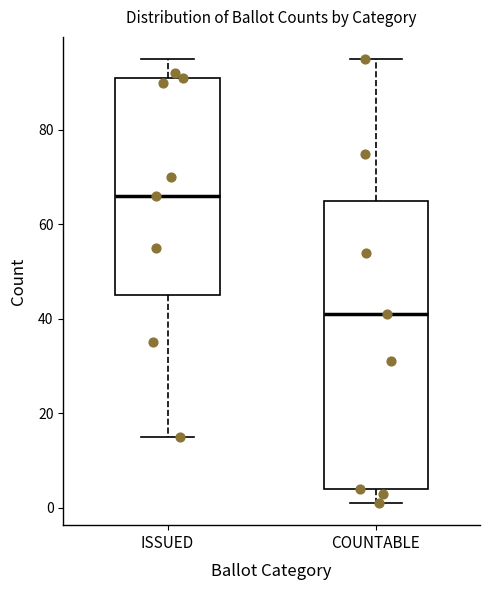

Reading left to right, read every box against the y-axis: the position of its median line, the range the box covers, and the ends of its whiskers. The values are not printed on the chart, so give them approximately, as read against the axis.

ISSUED: median 66, box 46 to 92, whiskers 16 to 96
COUNTABLE: median 42, box 4 to 66, whiskers 2 to 96